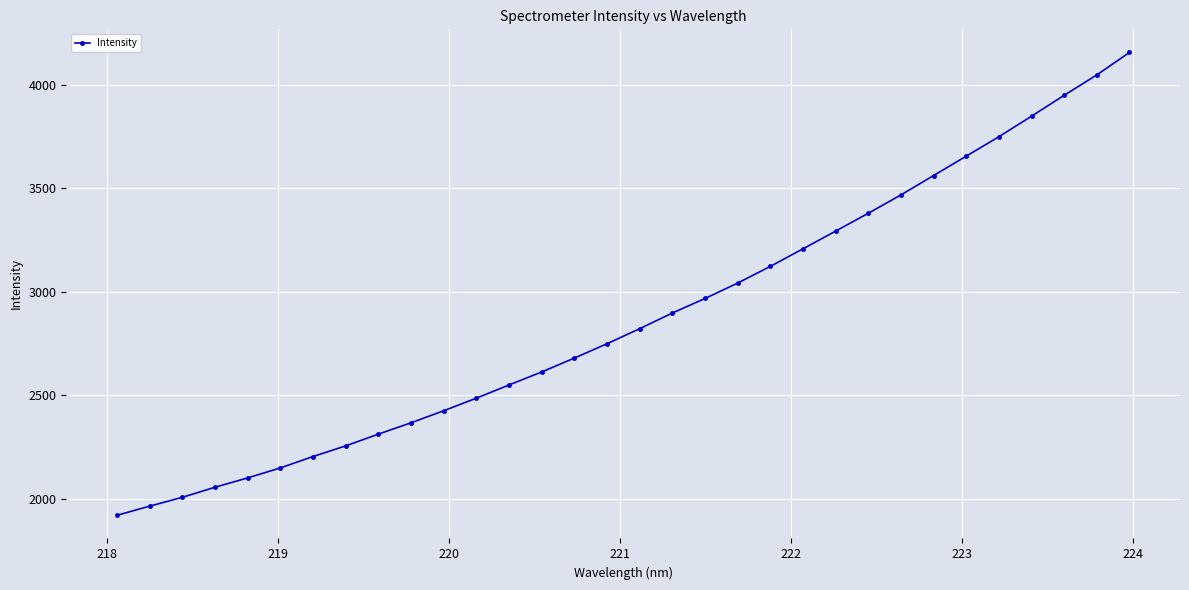

What is the value of the 6th point from the left?

2149.5